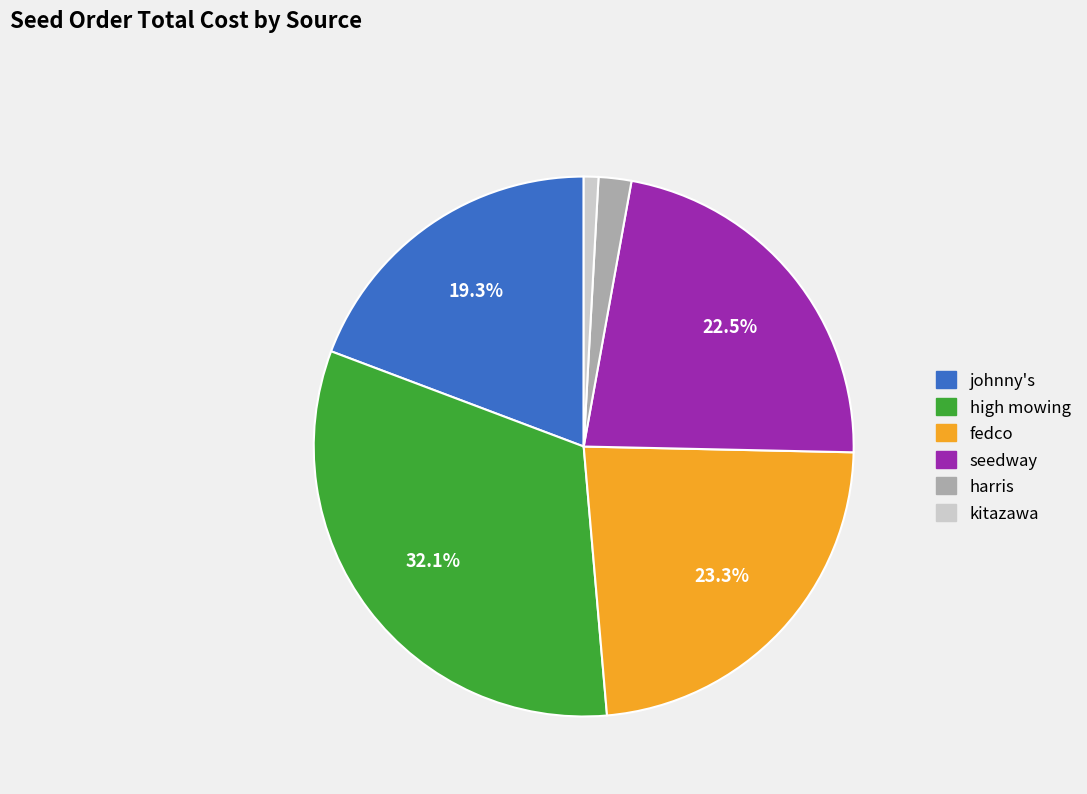

Count the number of slices in the pie.

6